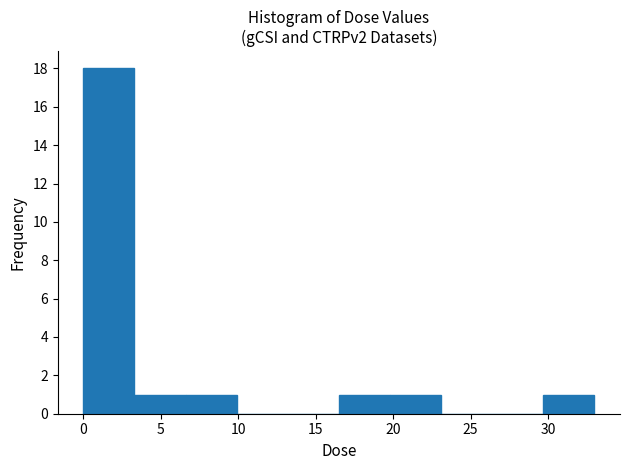

Over which range of the x-axis is the bar tallest?

0.0 to 3.5